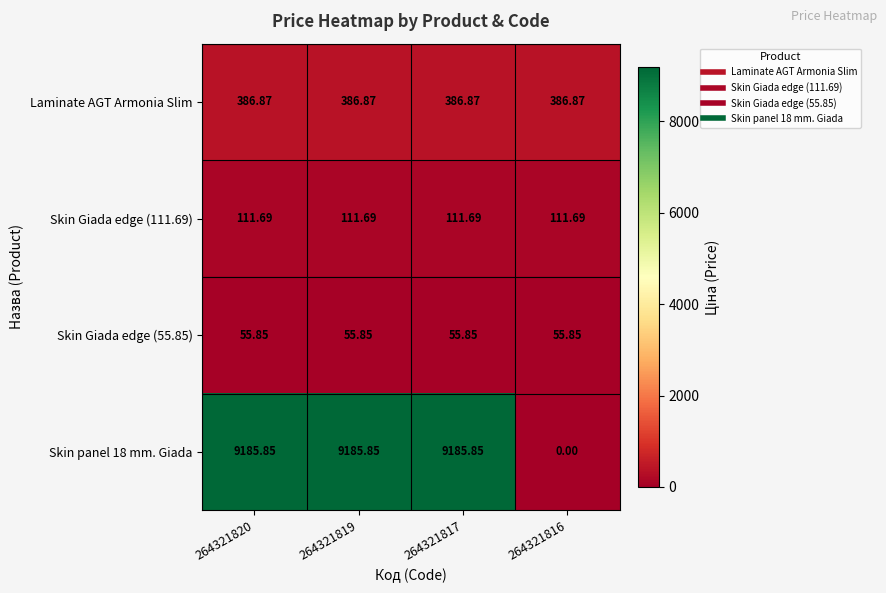

How many categories are shown in the chart?

4